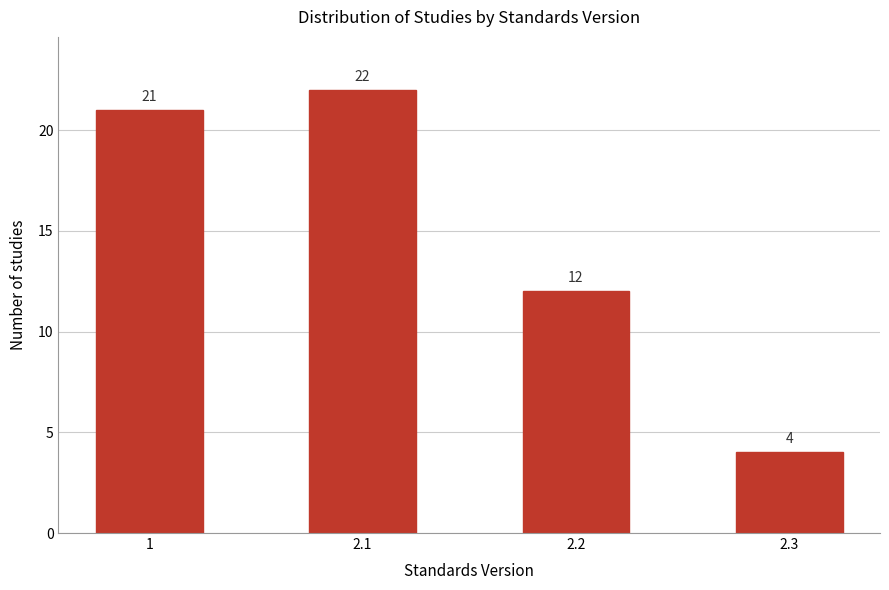

Reading left to right, what are all the values shown in this chart?

1=21	2.1=22	2.2=12	2.3=4